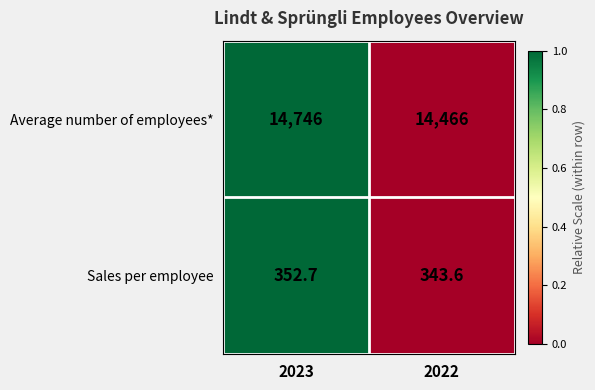

What is the sum of all Sales per employee values?

696.3